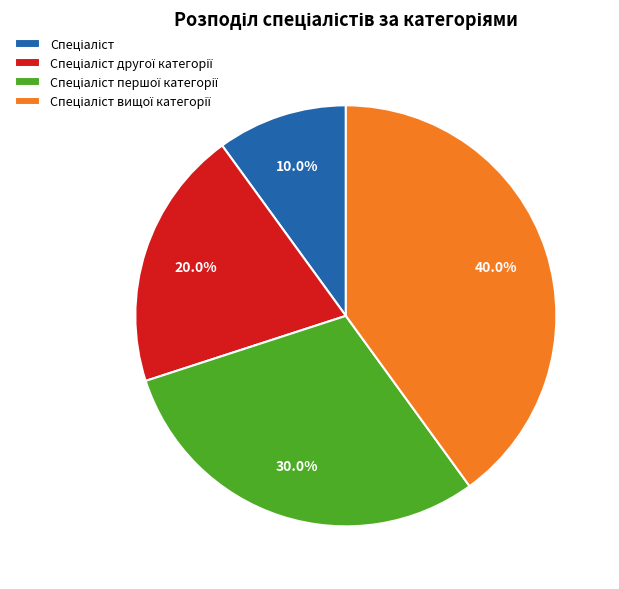

Is there any slice that represents more than half of the pie?

No